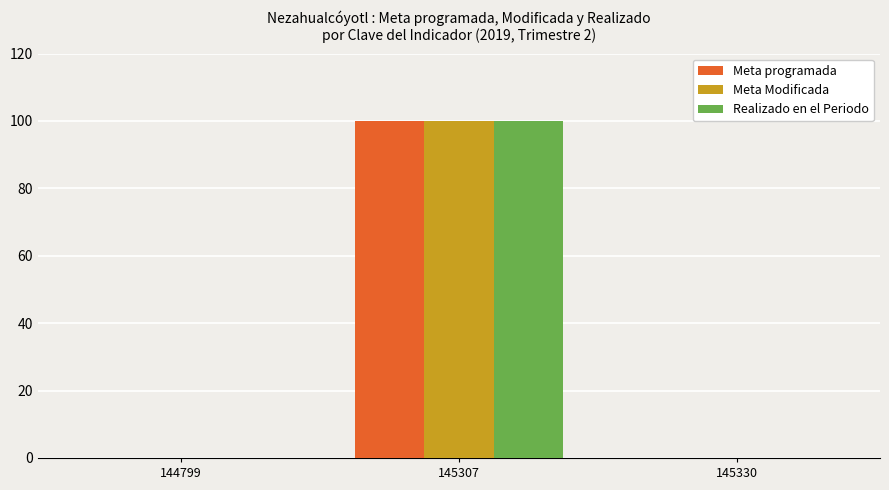

The Realizado en el Periodo series shows 0 at 144799. True or false?

True